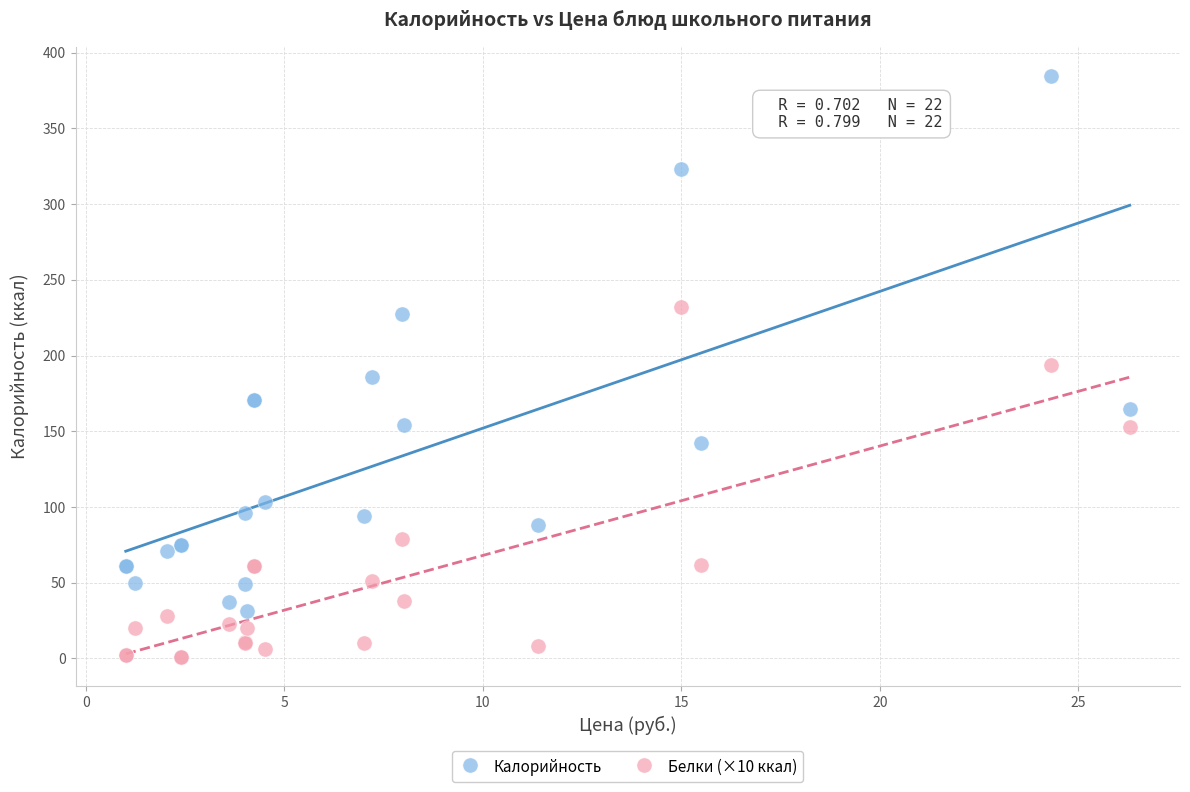

What are all the series names shown in the legend?

Калорийность, Белки (×10 ккал)